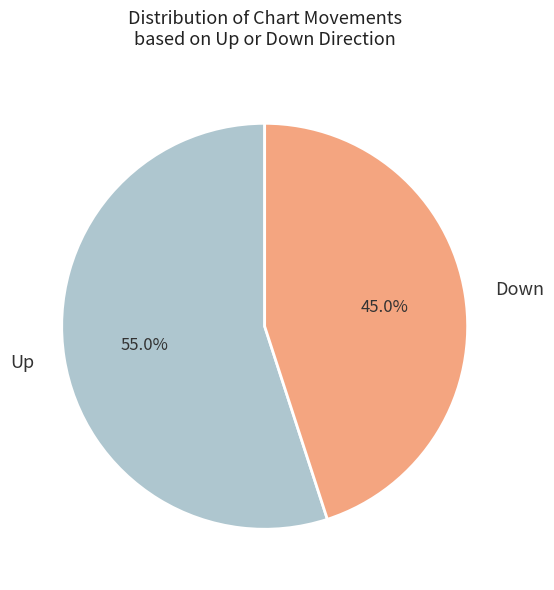

What percentage do Down and Up together represent?

100.0%